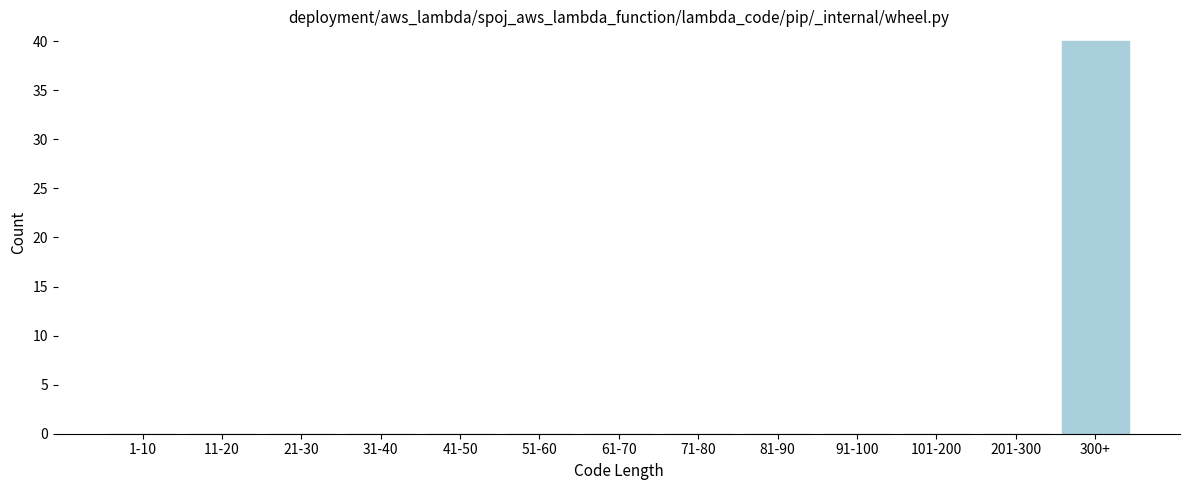

Reading left to right, what are all the values shown in this chart?

1-10=0	11-20=0	21-30=0	31-40=0	41-50=0	51-60=0	61-70=0	71-80=0	81-90=0	91-100=0	101-200=0	201-300=0	300+=40